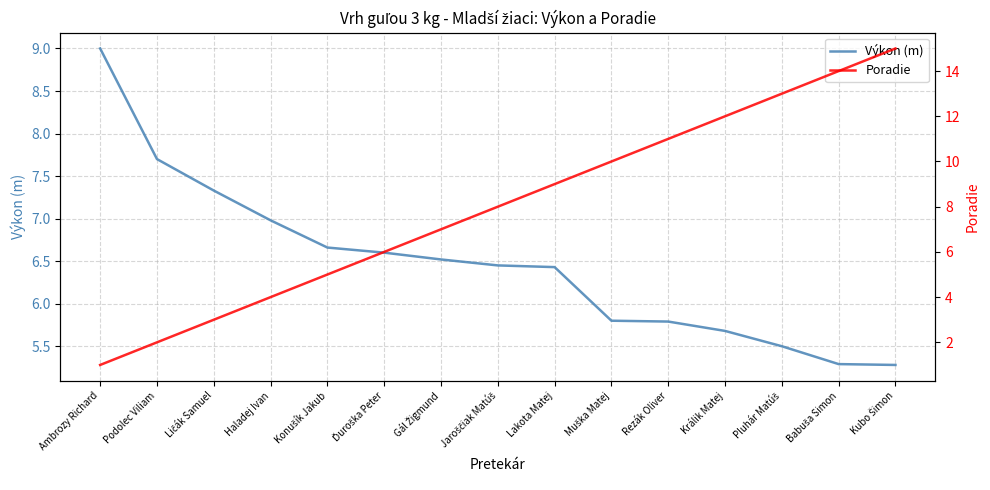

What is the difference between the second highest and second lowest values in the Výkon (m) series?

2.4